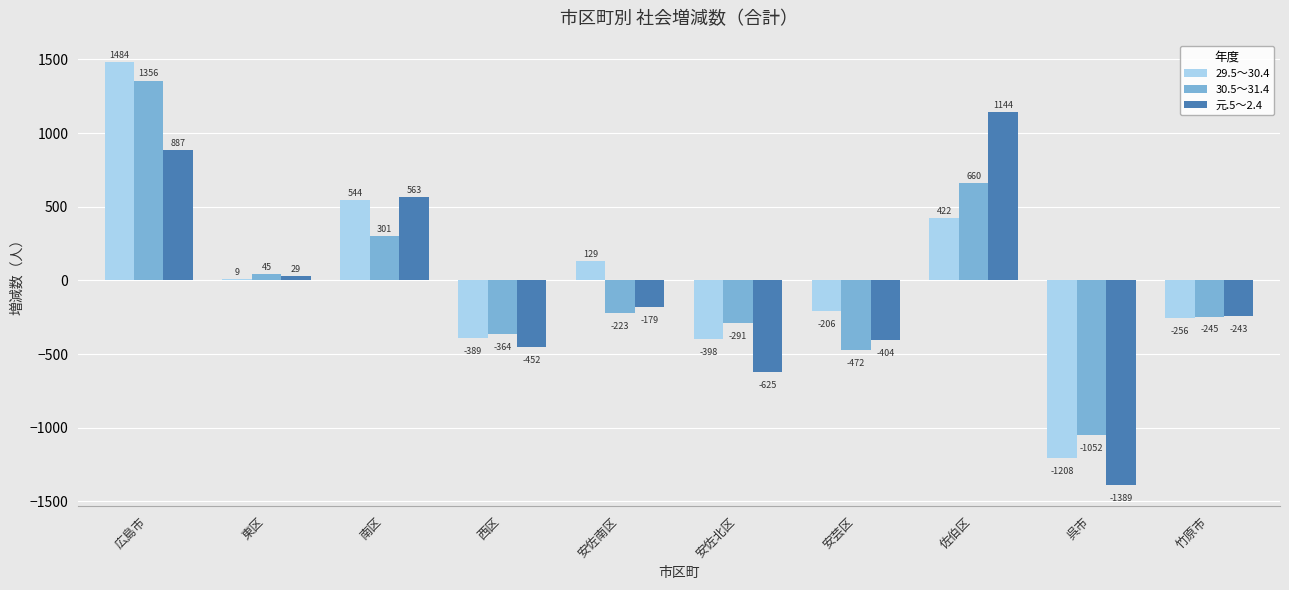

What is the difference between the 30.5～31.4 values at 西区 and 呉市?

688